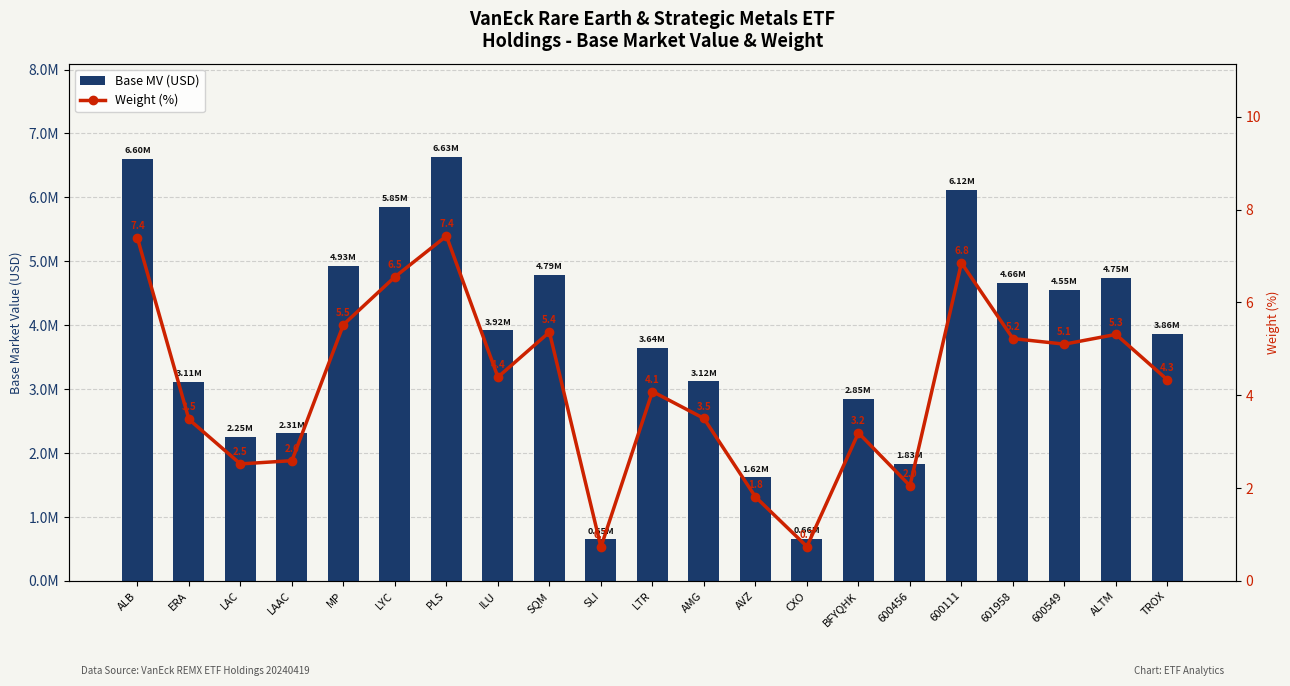

What is the total value across all series at ALTM?

4745528.9